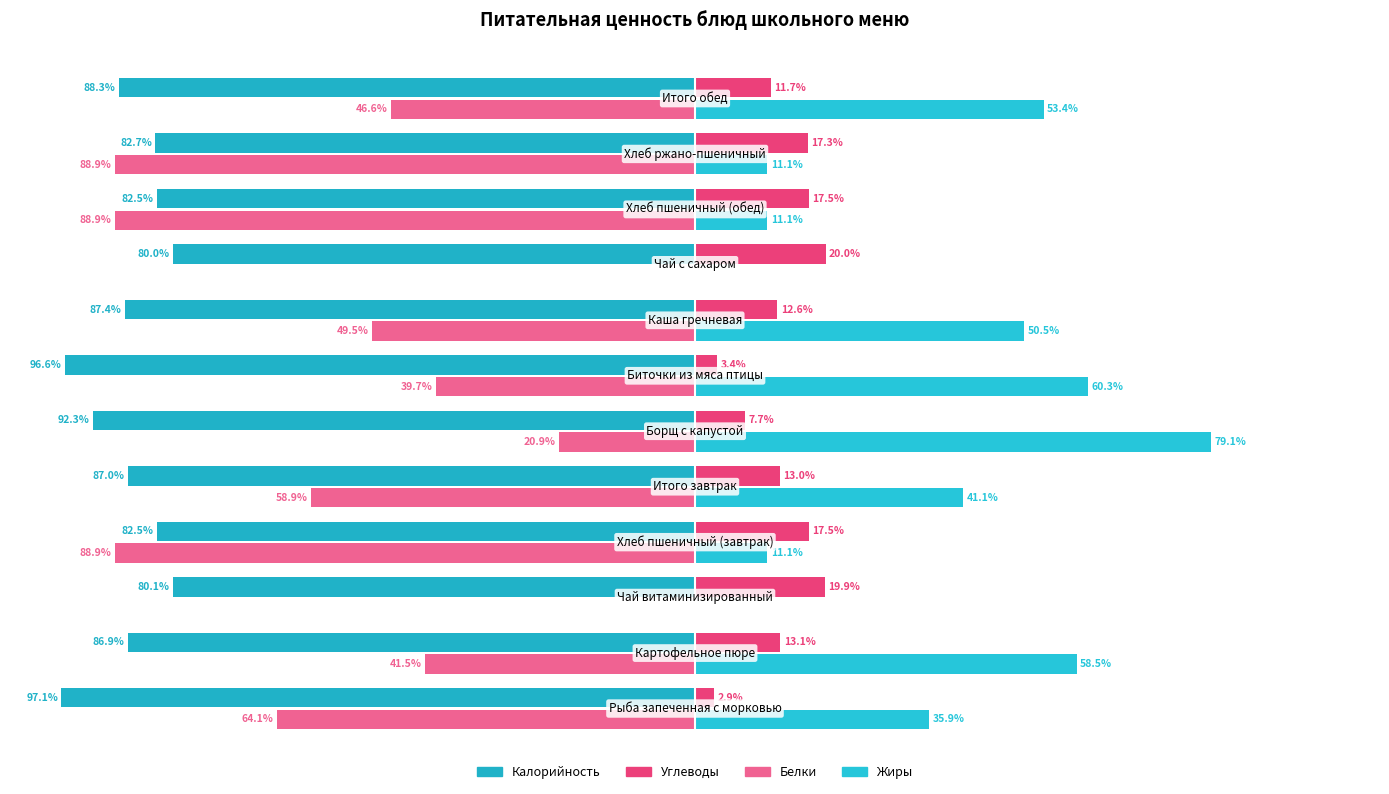

What is the value of the Белки bar at the 6th from the left?

-20.9